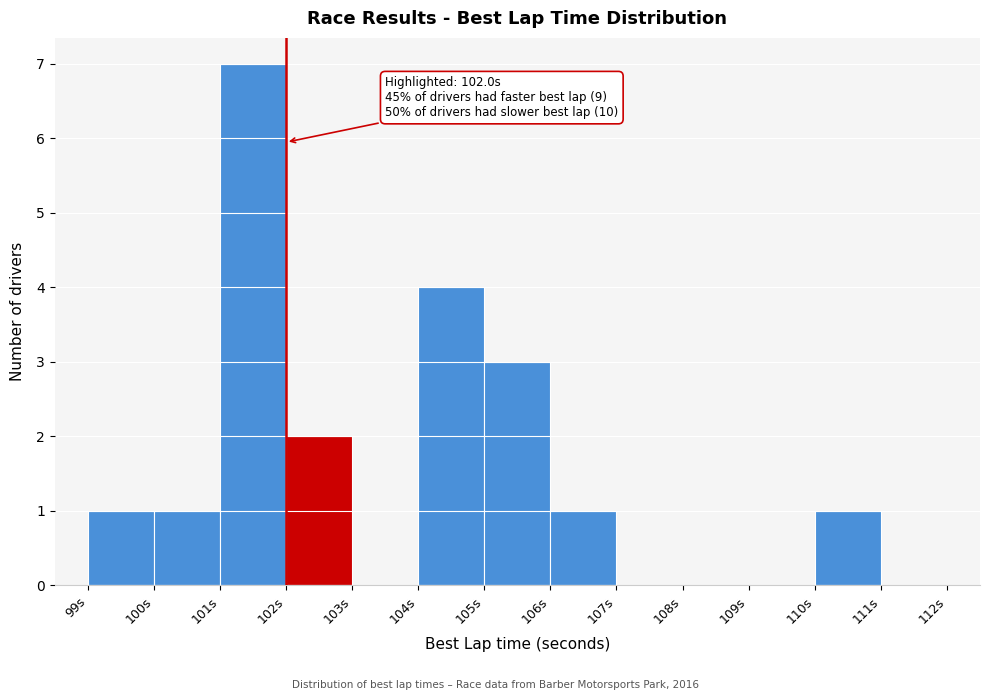

Over which range of the x-axis is the bar tallest?

101 to 102